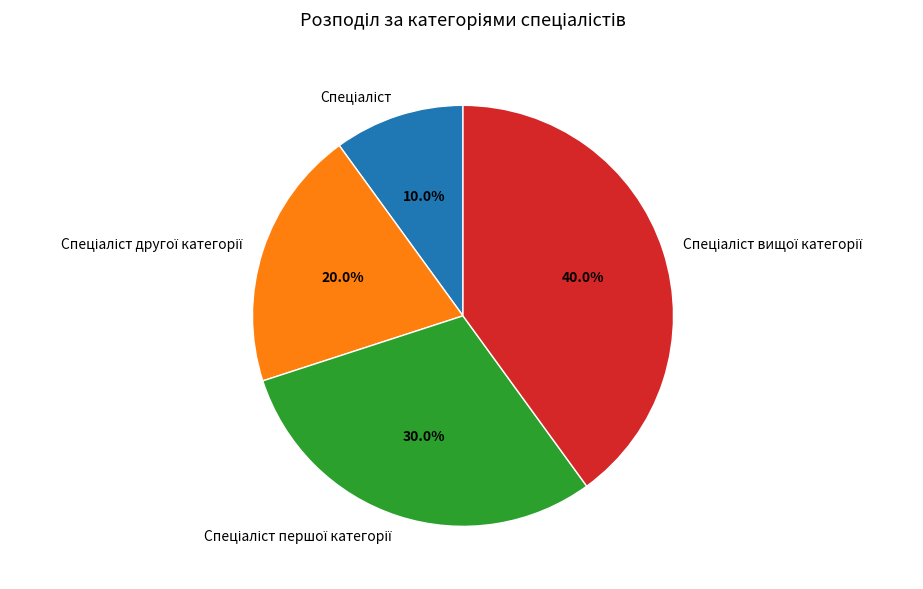

Is there any slice that represents more than half of the pie?

No